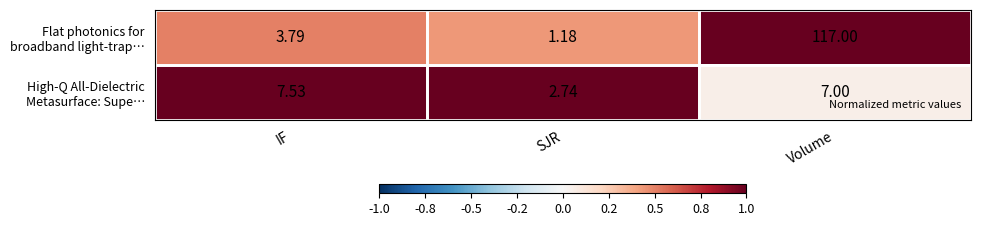

Which label corresponds to the largest value in the chart?

Volume